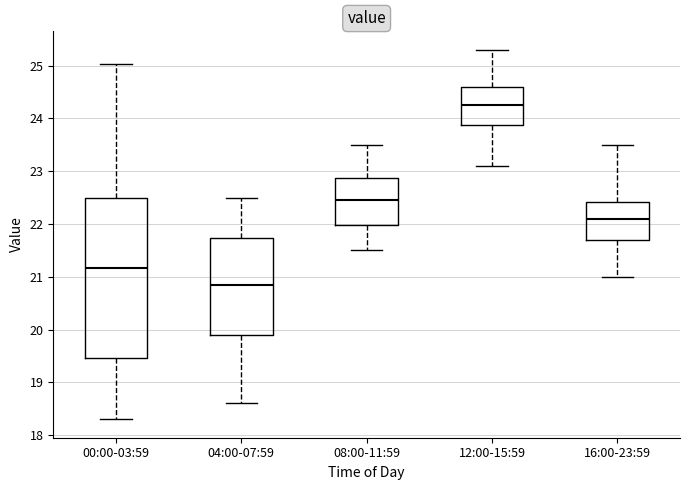

Comparing the boxes themselves (not the whiskers), which one is the tallest?

00:00-03:59